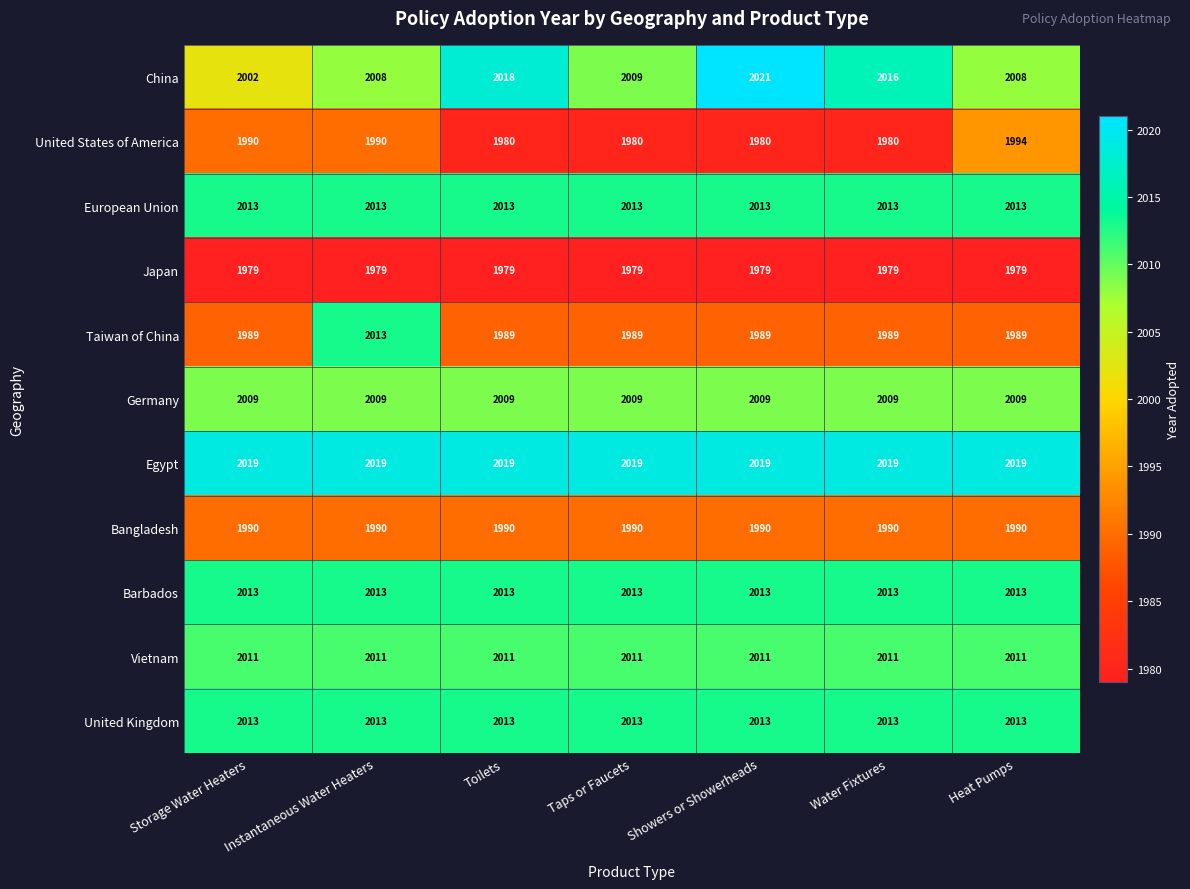

Which series changed the most between Storage Water Heaters and Heat Pumps?

China